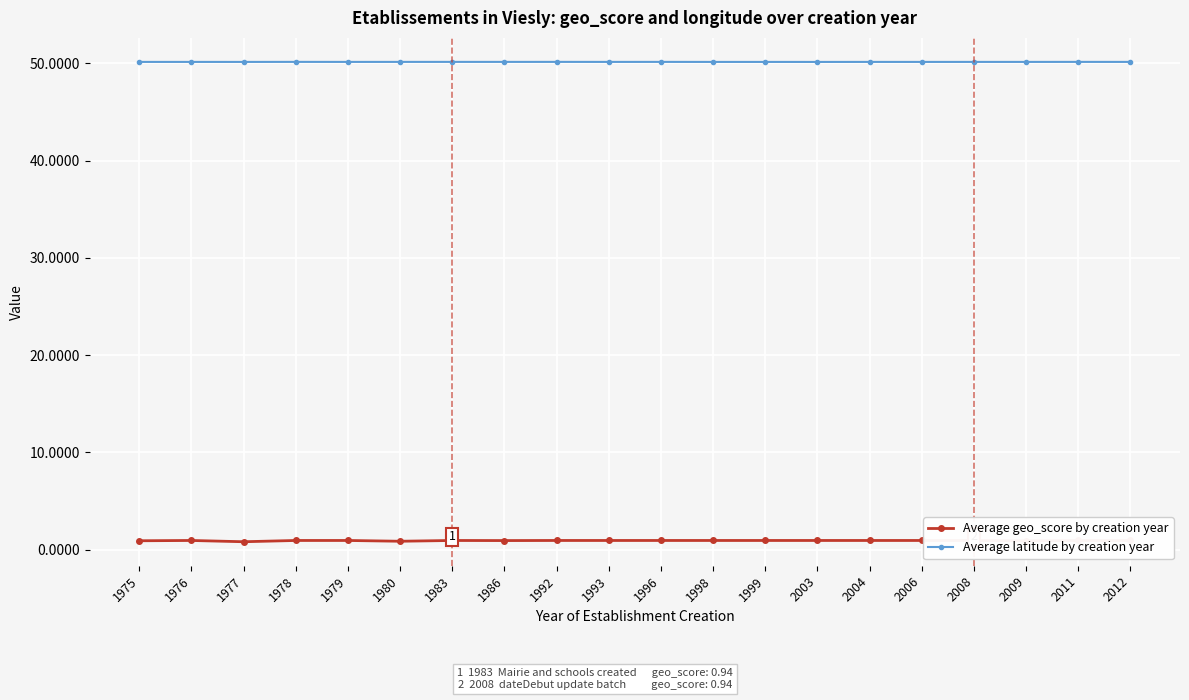

Reading left to right, list all the values displayed in this chart.

Average geo_score by creation year: 0.9	0.9	0.8	0.9	0.9	0.9	0.9	0.9	0.9	0.9	0.9	0.9	0.9	0.9	0.9	0.9	0.9	0.9	0.9	0.9
Average latitude by creation year: 50.2	50.2	50.2	50.2	50.2	50.2	50.2	50.2	50.2	50.2	50.2	50.2	50.2	50.1	50.2	50.2	50.2	50.2	50.2	50.2